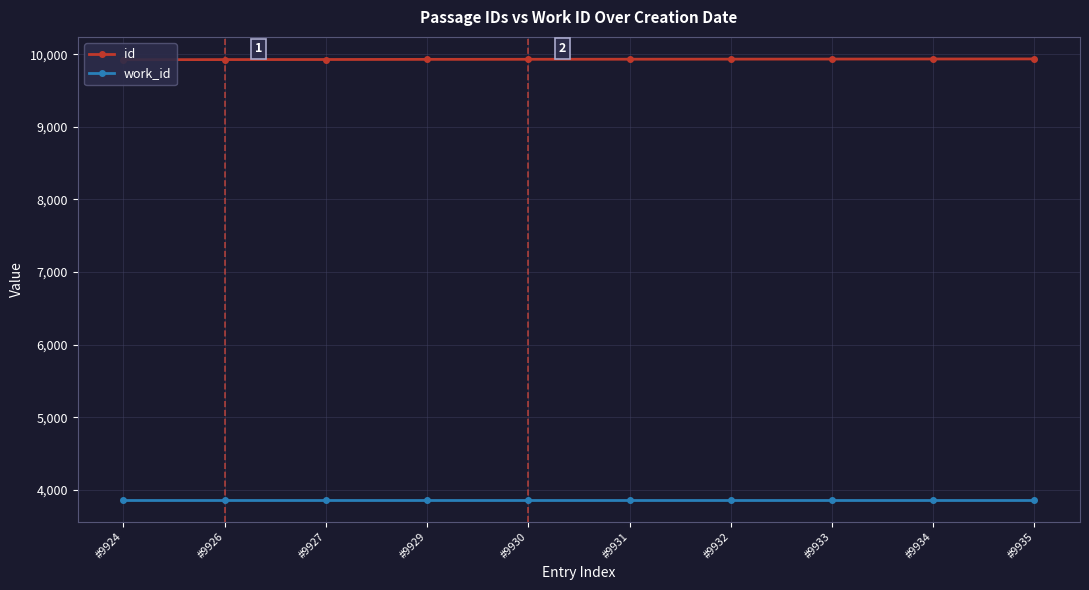

What is the approximate value of id at #9935?

9935